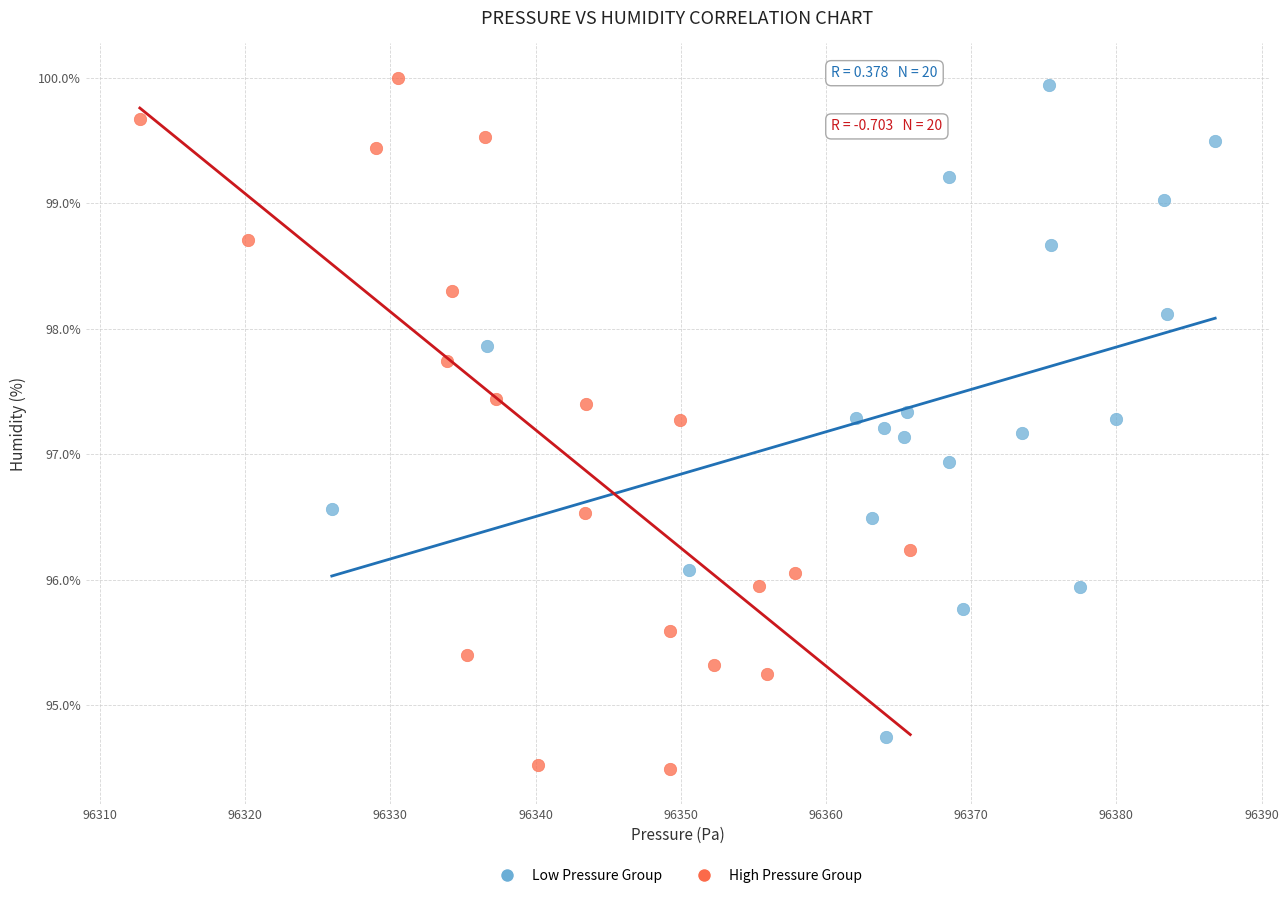

Which series reaches the minimum Y coordinate?

High Pressure Group